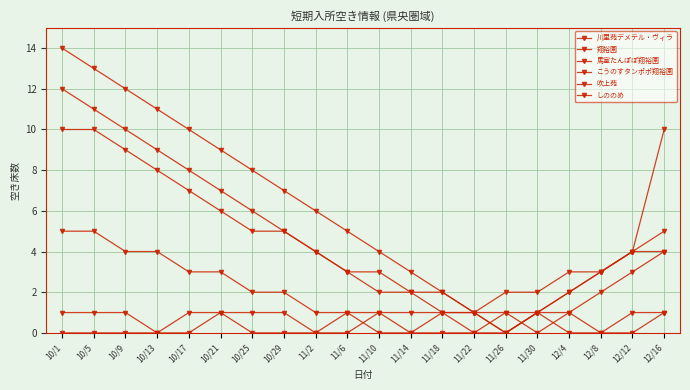

Which series changed the most between 12/4 and 12/16?

しののめ